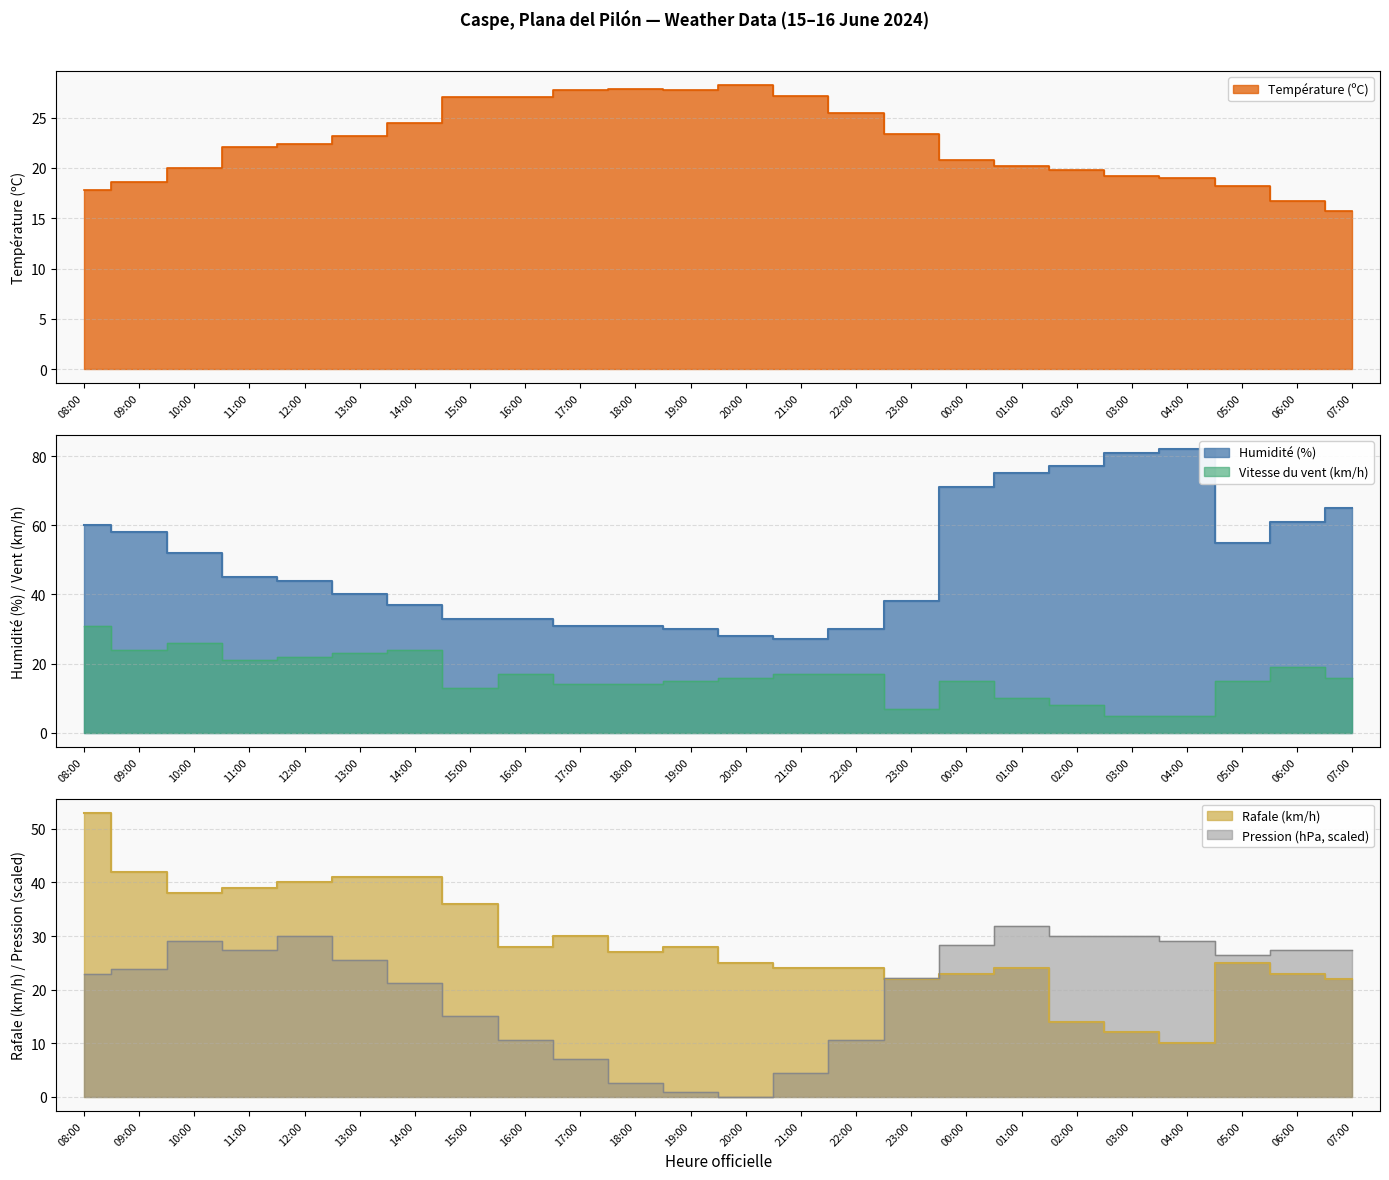

How many lines are shown in the chart?

5